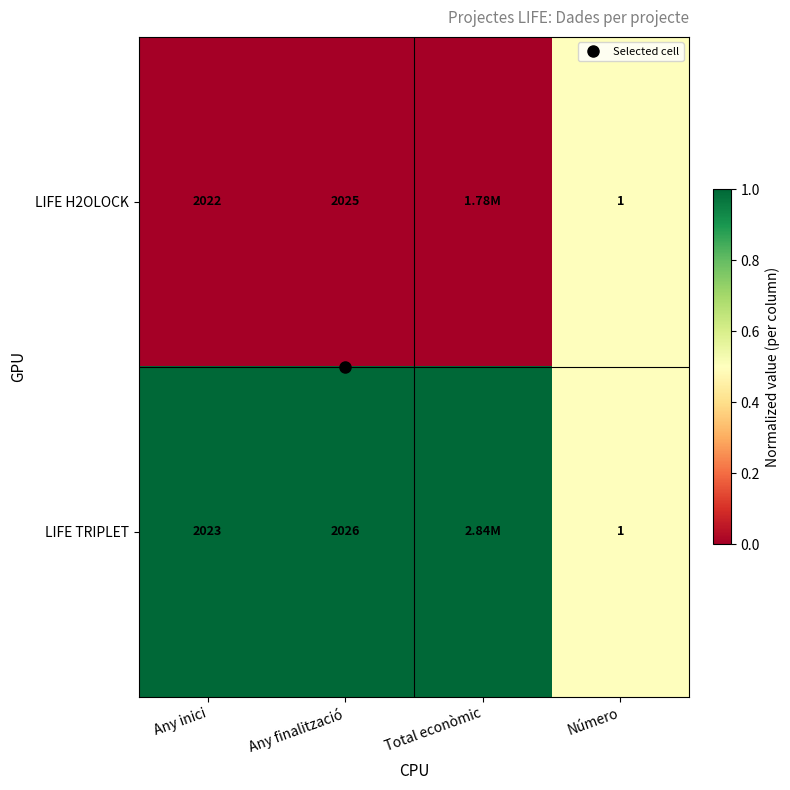

Which category has the highest value in the LIFE H2OLOCK series?

Número